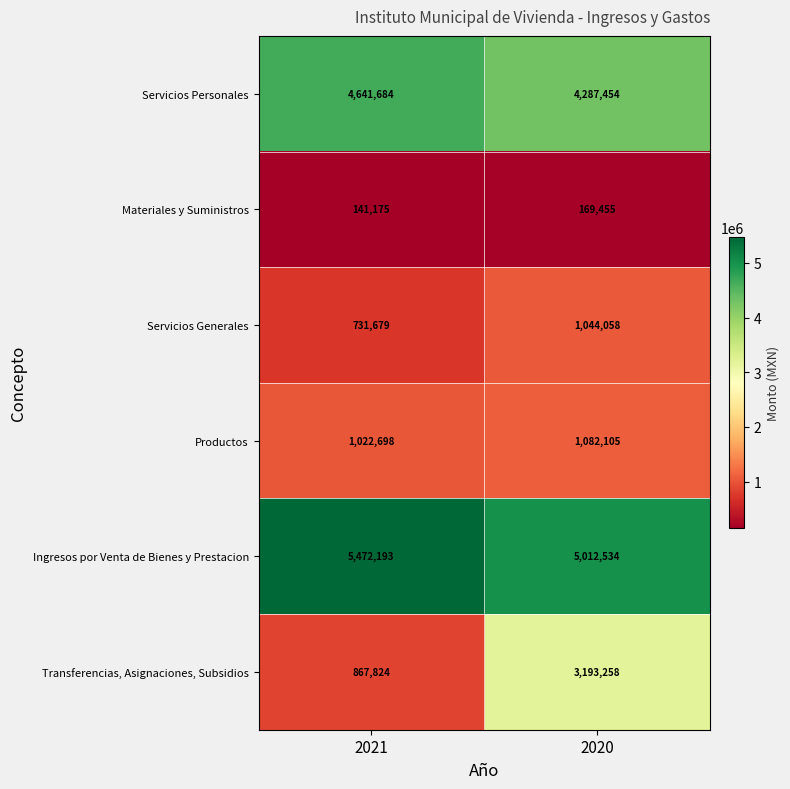

Which label corresponds to the smallest value in the chart?

2021